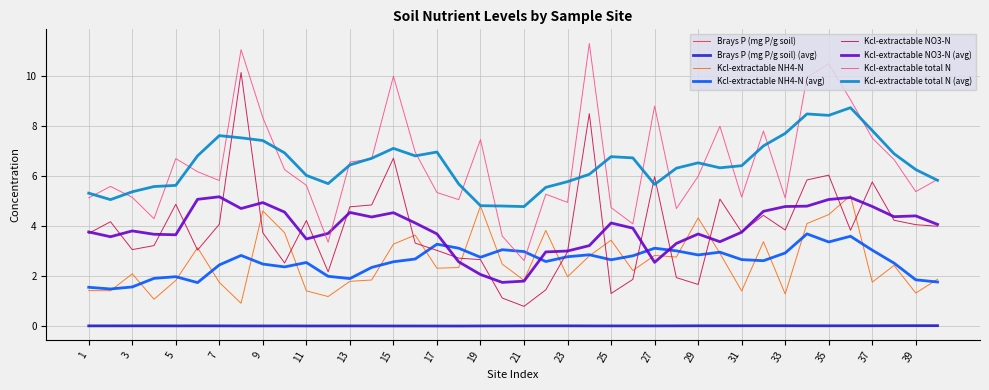

What is the difference between the maximum and minimum values in the Kcl-extractable total N series?

8.7